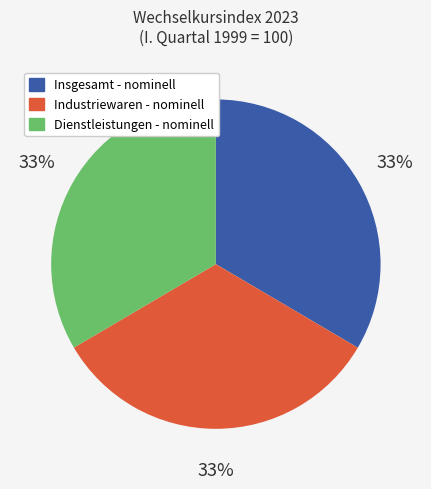

Count the number of slices in the pie.

3